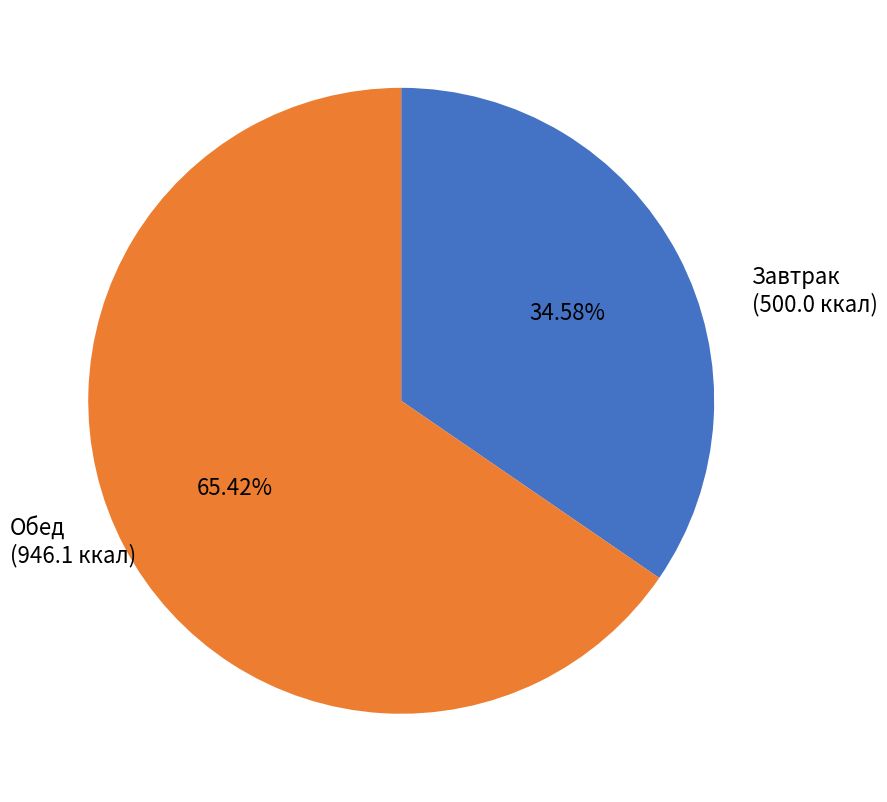

How many slices are in this pie chart?

2